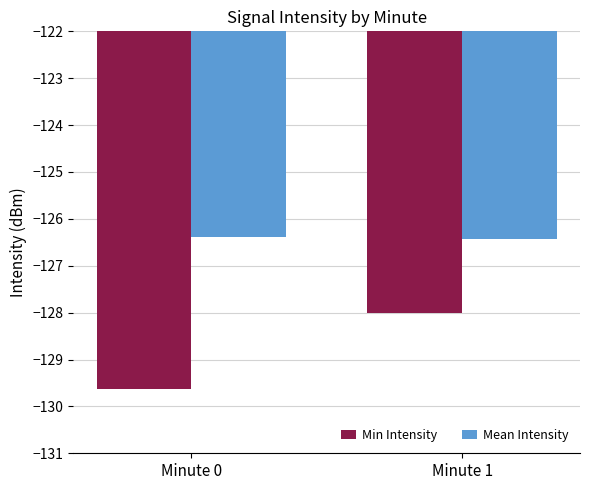

Does the chart contain any negative values?

Yes